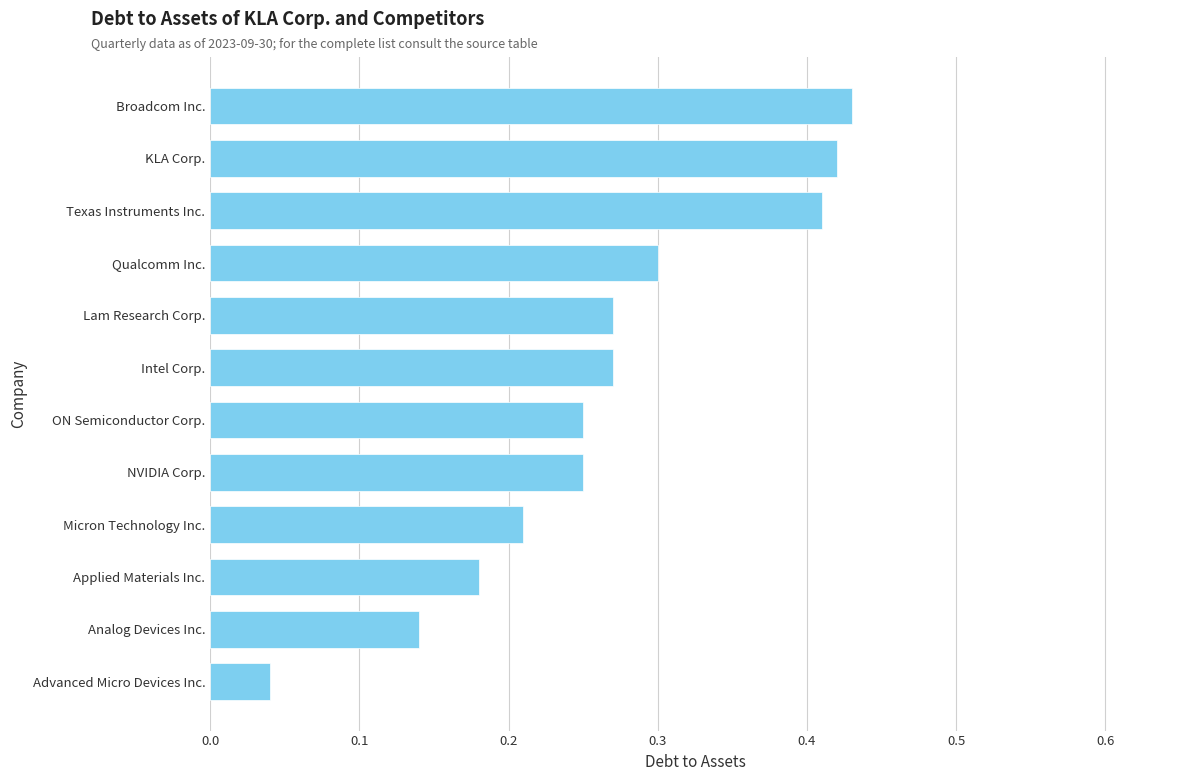

Does the chart contain stacked bars?

No